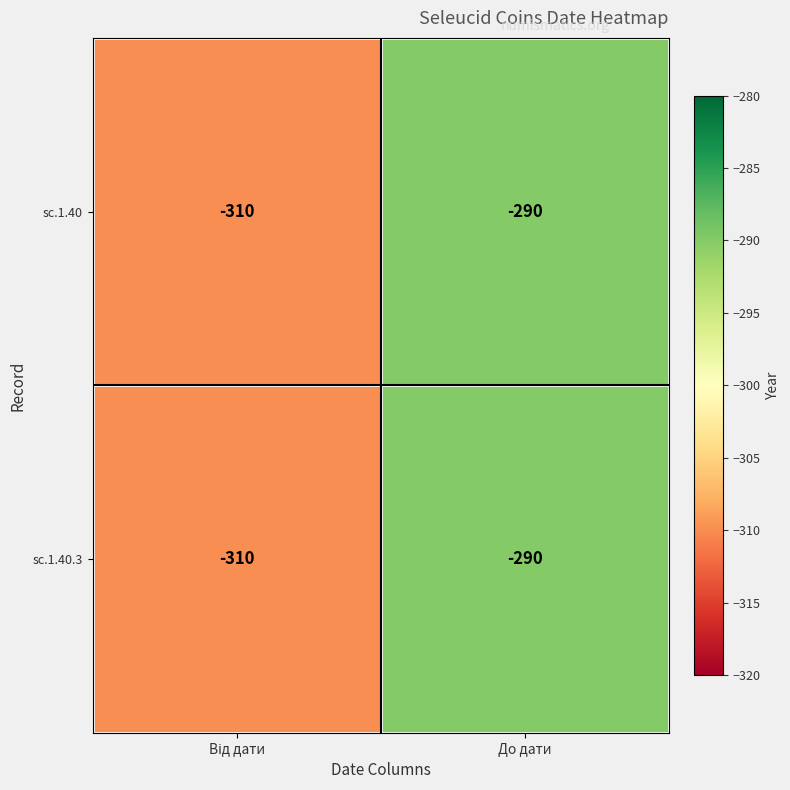

At which category is the sum across all series the highest?

До дати